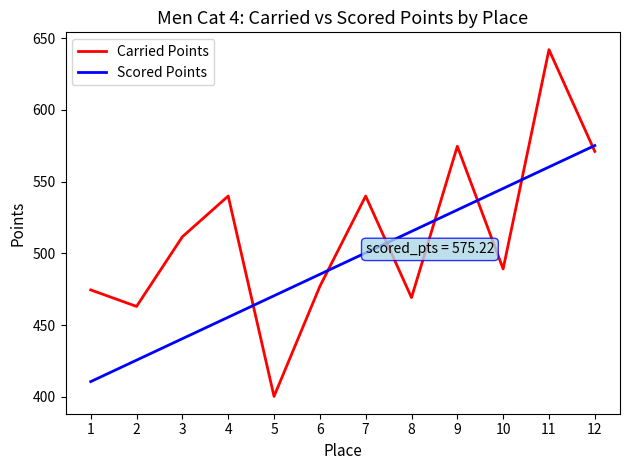

What are all the series names shown in the legend?

Carried Points, Scored Points